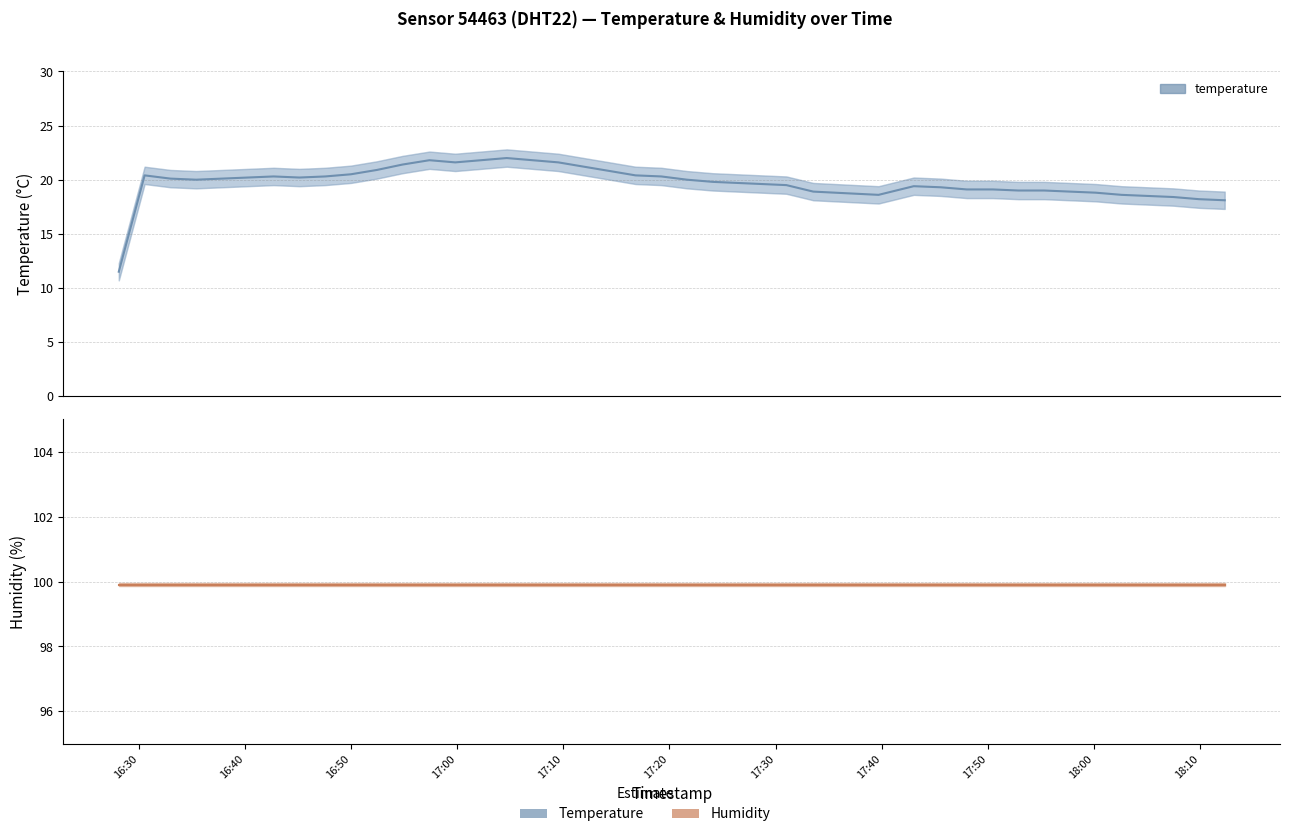

Reading left to right, list all the values displayed in this chart.

temperature: 11.5	20.4	20.1	20.0	20.1	20.2	20.3	20.2	20.3	20.5	20.9	21.4	21.8	21.6	21.8	22.0	21.8	21.6	21.2	20.8	20.4	20.3	20.0	19.8	19.5	18.9	18.6	19.4	19.3	19.1	19.1	19.0	19.0	18.9	18.8	18.6	18.5	18.4	18.2	18.1
humidity: 99.9	99.9	99.9	99.9	99.9	99.9	99.9	99.9	99.9	99.9	99.9	99.9	99.9	99.9	99.9	99.9	99.9	99.9	99.9	99.9	99.9	99.9	99.9	99.9	99.9	99.9	99.9	99.9	99.9	99.9	99.9	99.9	99.9	99.9	99.9	99.9	99.9	99.9	99.9	99.9